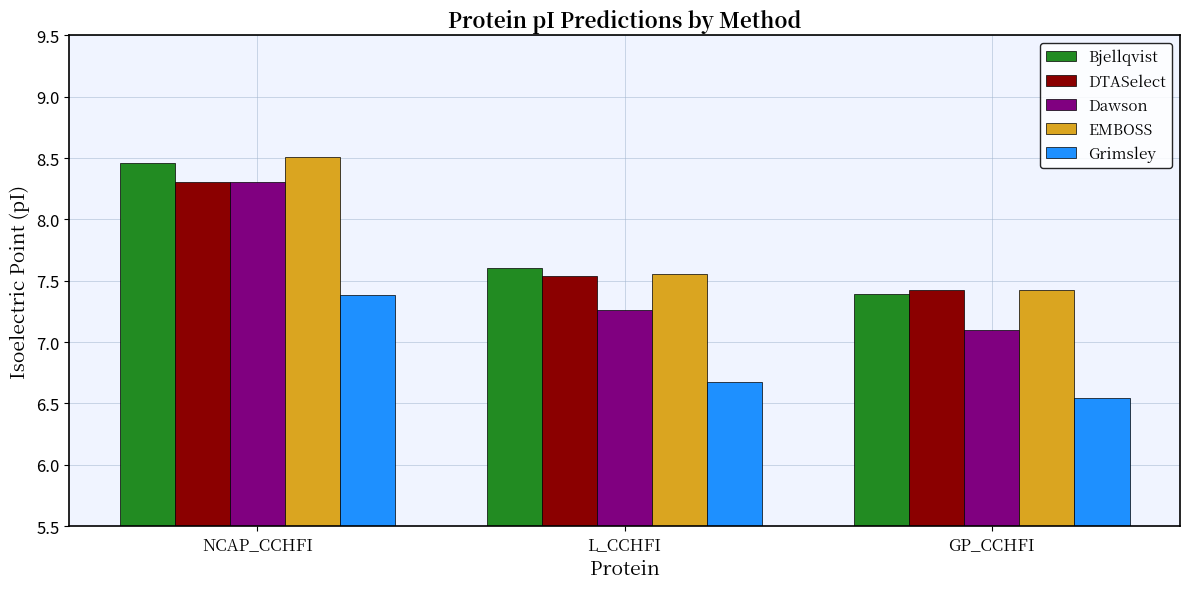

What is the difference between the Dawson values at NCAP_CCHFI and L_CCHFI?

1.0